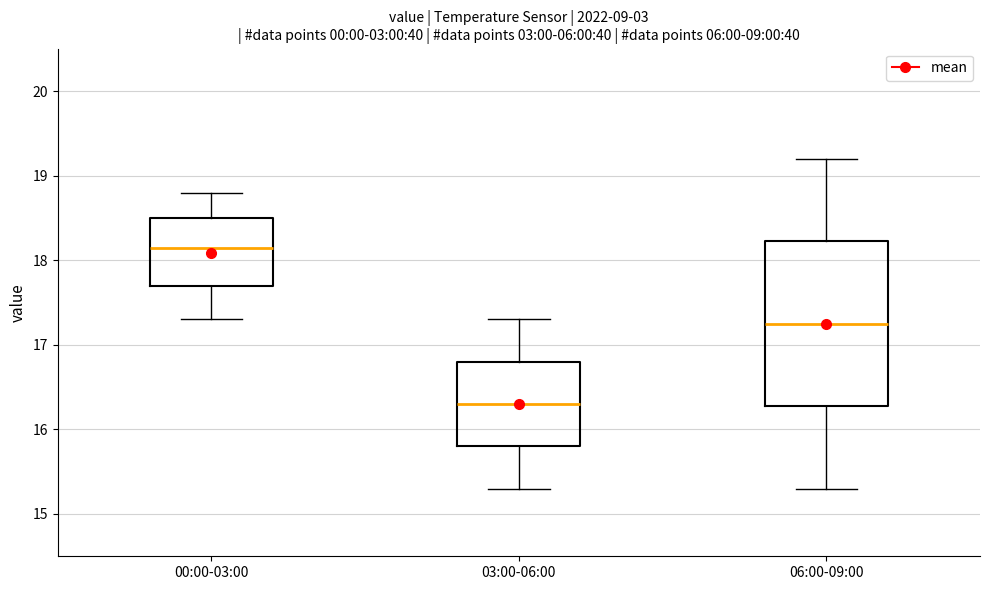

Which box is the tallest, from its lower edge to its upper edge?

06:00-09:00